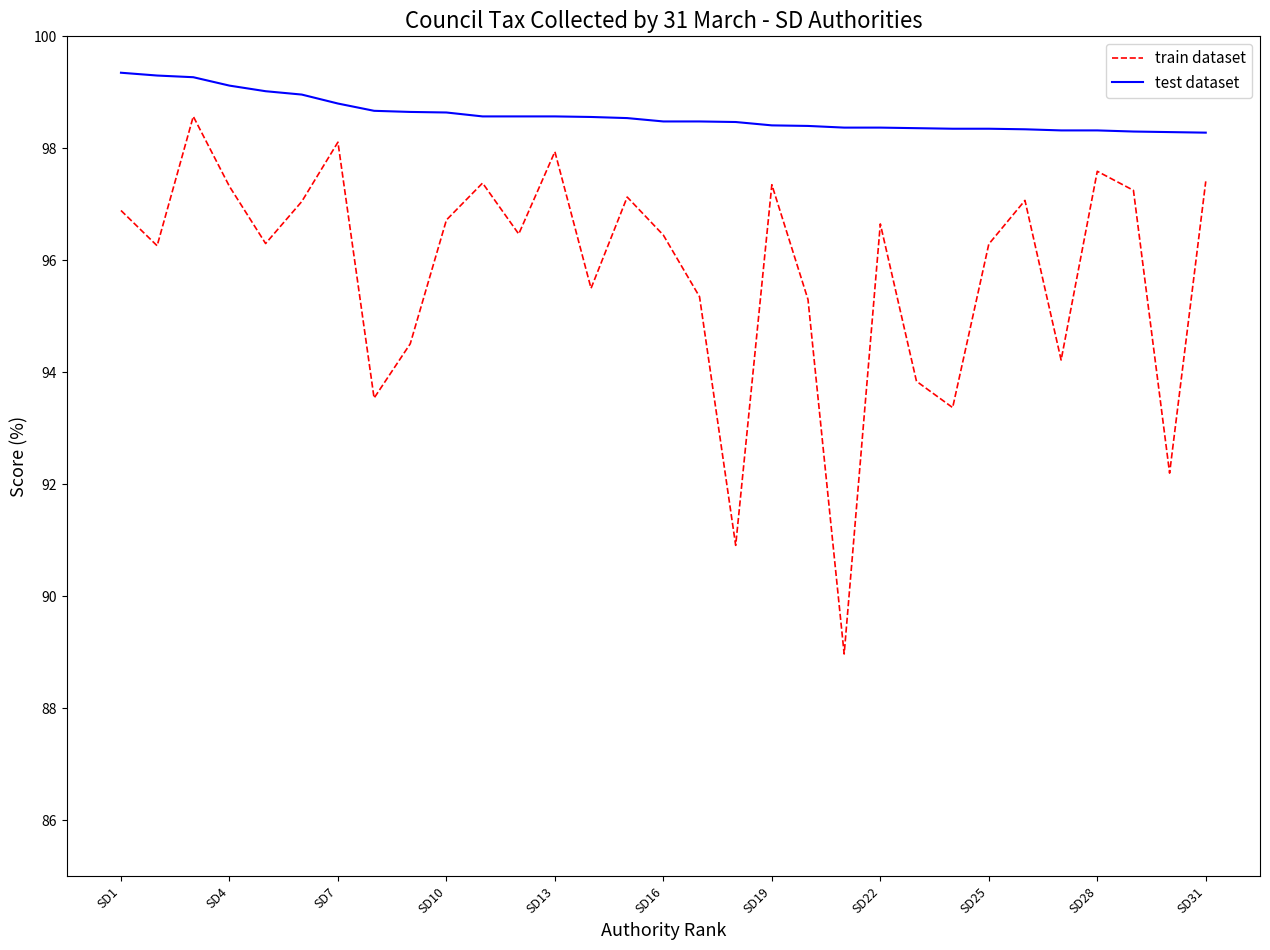

What is the lowest value of the train dataset series?

89.0